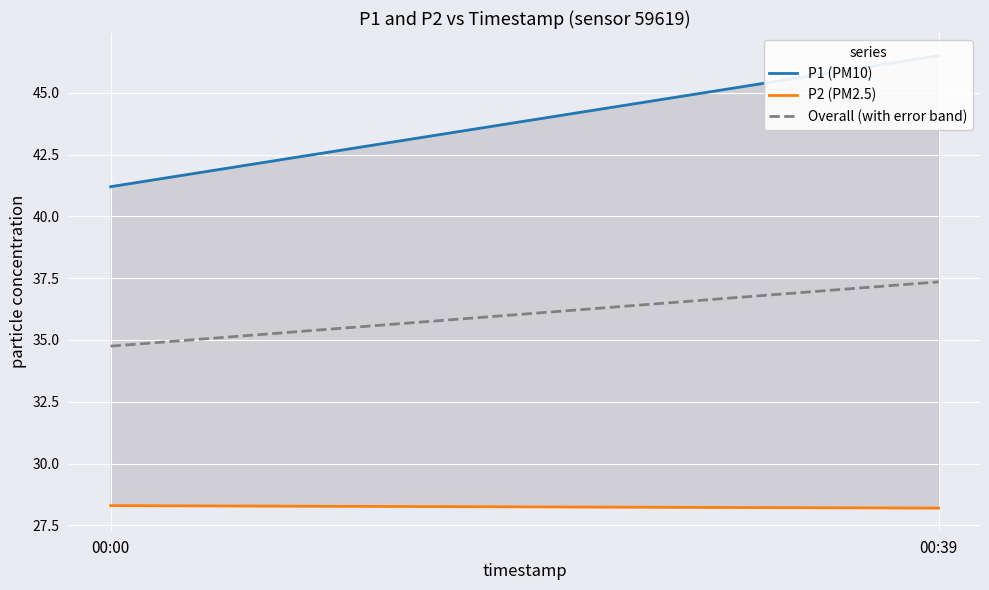

What is the minimum value for Overall (with error band)?

34.8